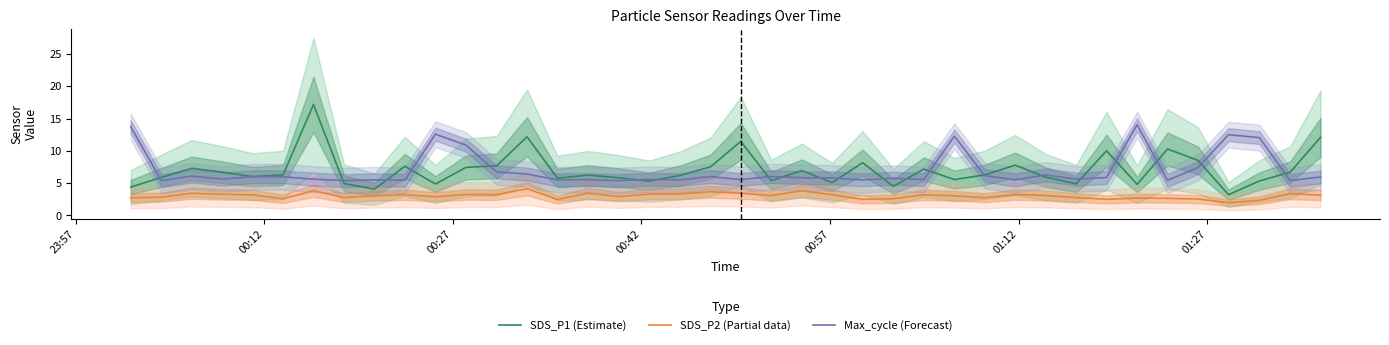

True or false: SDS_P2 (Partial data) and Max_cycle (Forecast) intersect in this chart.

False